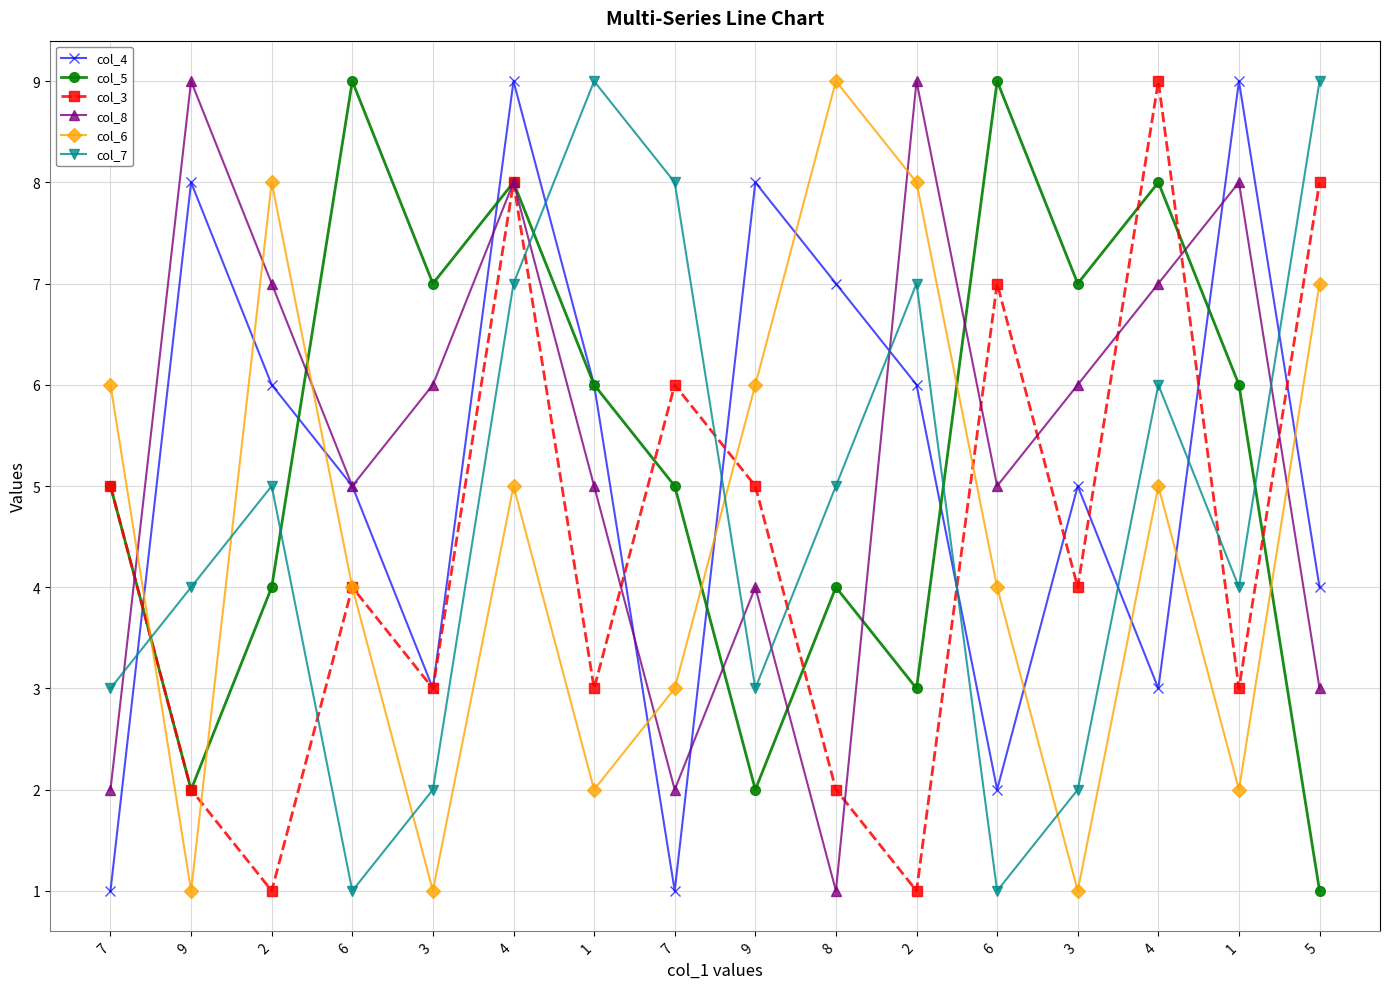

In col_5, how many points are lower than both neighbors (excluding endpoints)?

5